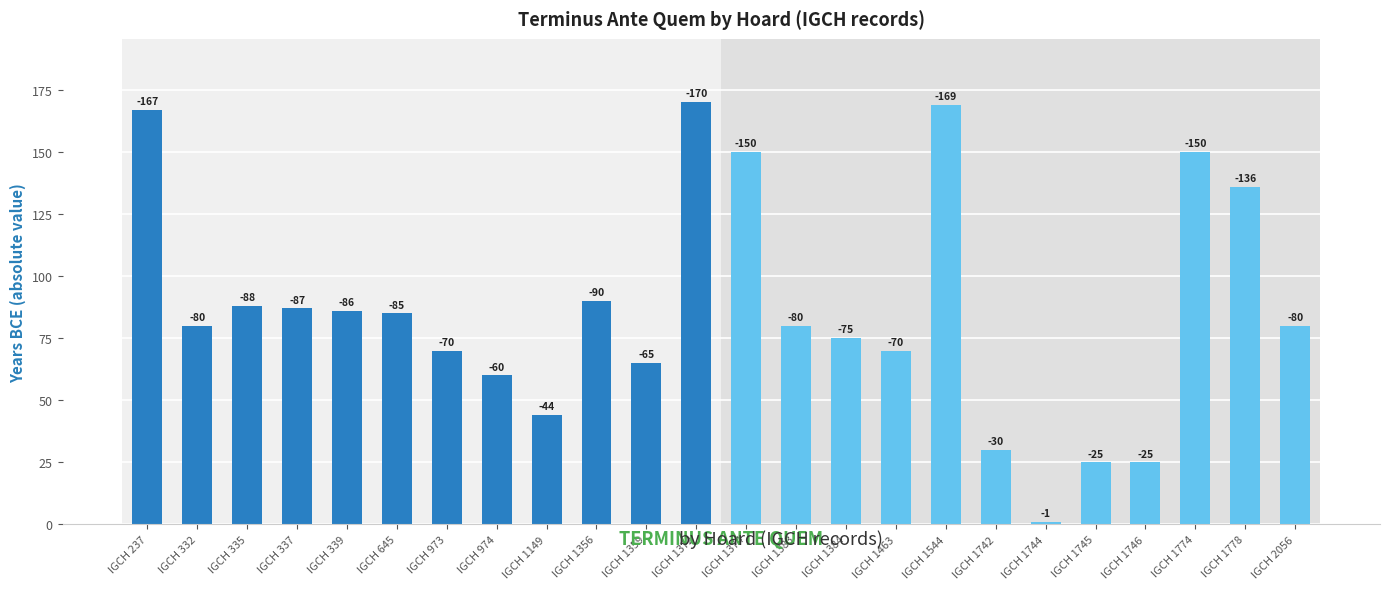

Reading right to left, list all the values displayed in this chart.

IGCH 2056=80	IGCH 1778=136	IGCH 1774=150	IGCH 1746=25	IGCH 1745=25	IGCH 1744=1	IGCH 1742=30	IGCH 1544=169	IGCH 1463=70	IGCH 1384=75	IGCH 1383=80	IGCH 1374=150	IGCH 1372=170	IGCH 1359=65	IGCH 1356=90	IGCH 1149=44	IGCH 974=60	IGCH 973=70	IGCH 645=85	IGCH 339=86	IGCH 337=87	IGCH 335=88	IGCH 332=80	IGCH 237=167